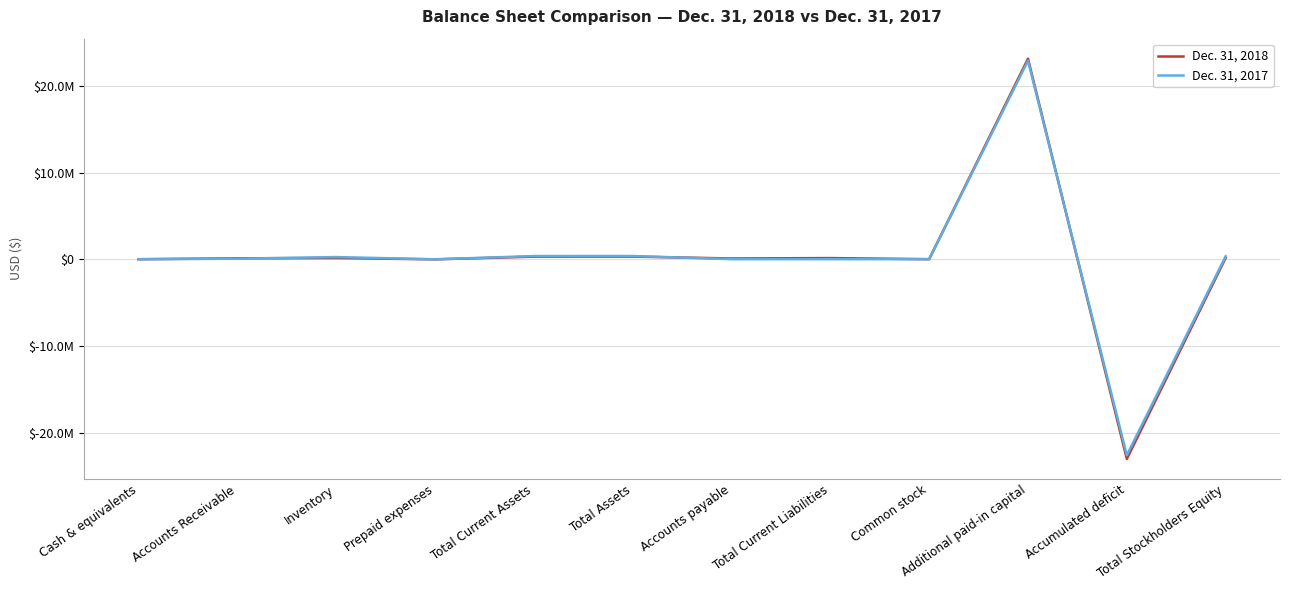

What are all the series names shown in the legend?

Dec. 31, 2018, Dec. 31, 2017